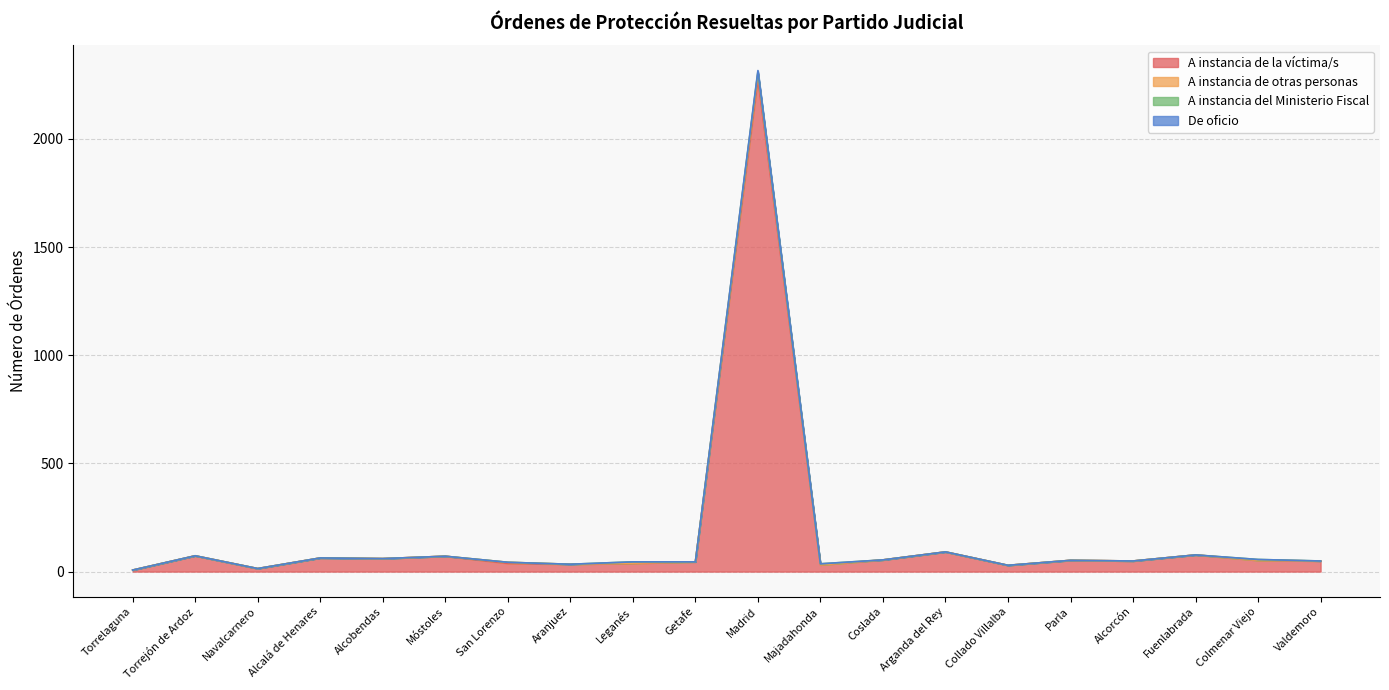

What is the sum of all De oficio values?

3264